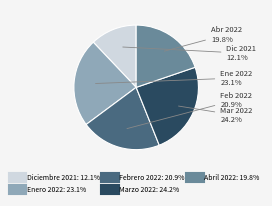

True or false: Enero 2022 accounts for 23% of the total.

True